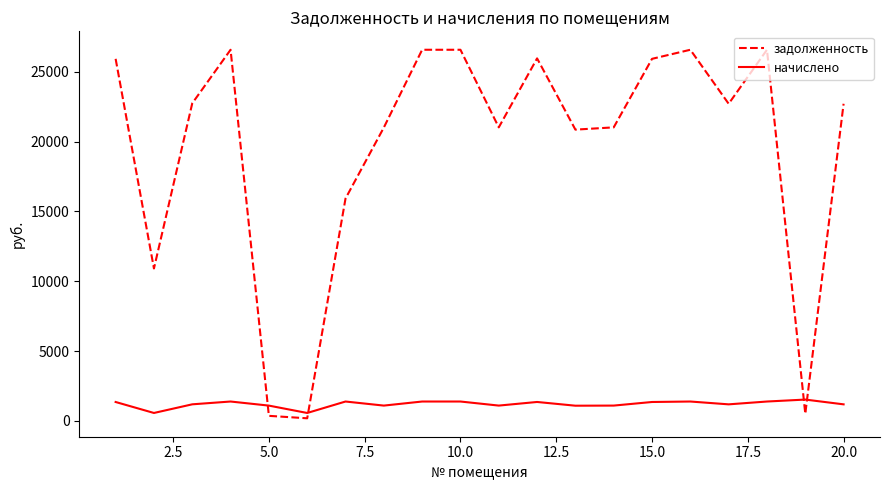

True or false: начислено and задолженность intersect in this chart.

True